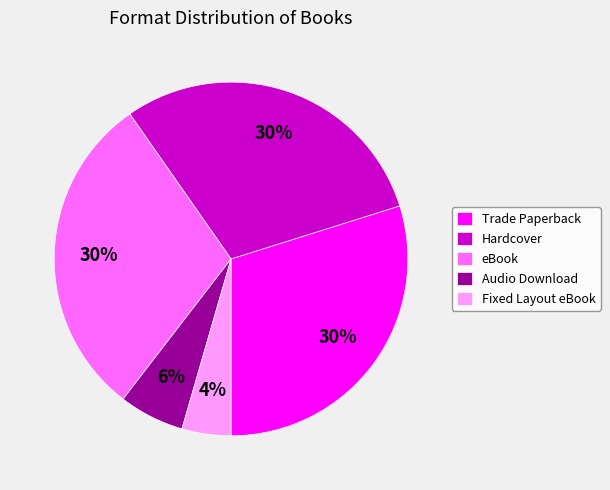

To the nearest percent, what is the combined percentage of Hardcover and Trade Paperback?

60%